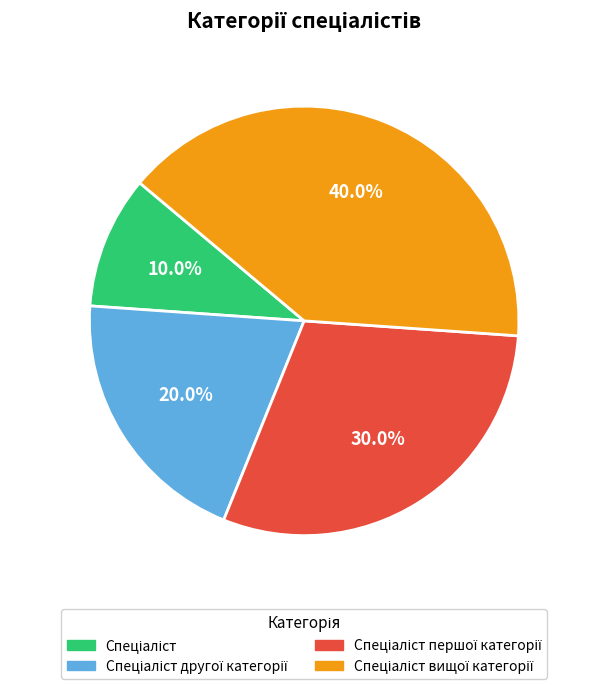

Is there any slice that represents more than half of the pie?

No